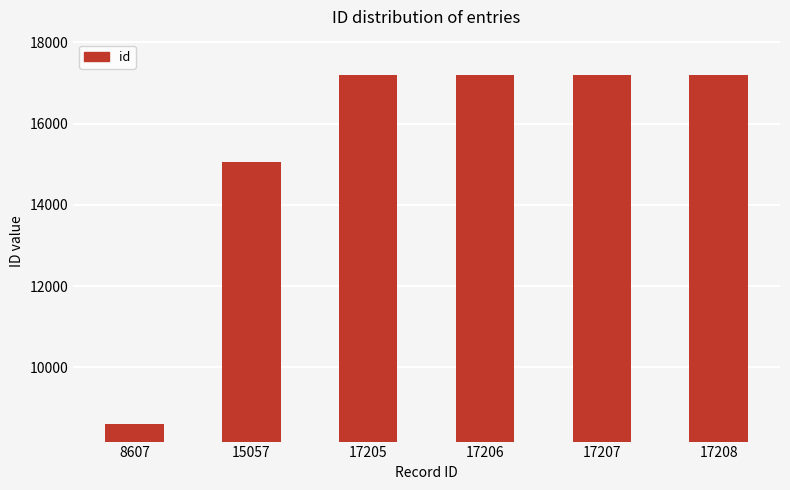

Does the chart contain any negative values?

No